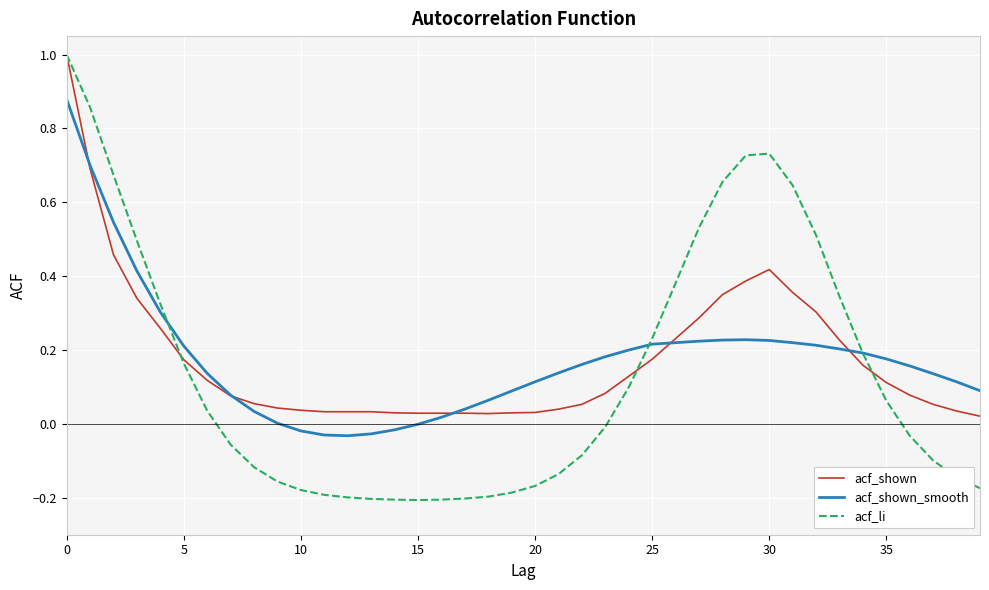

In acf_li, how many points are lower than both neighbors (excluding endpoints)?

1